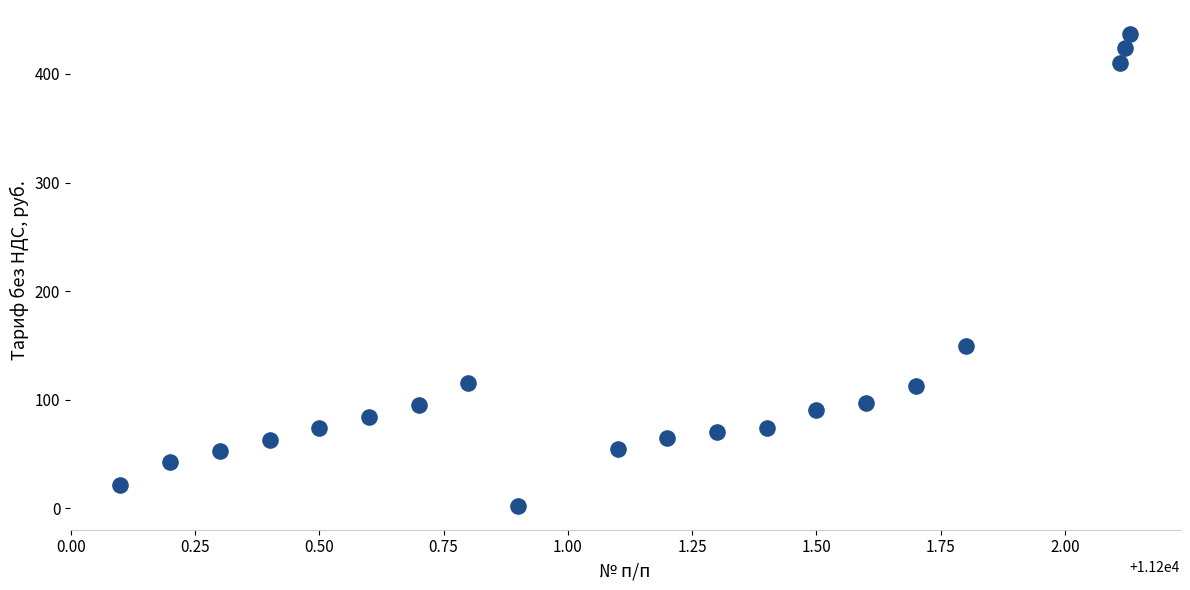

What is the range of Y values (max minus min)?

435.0